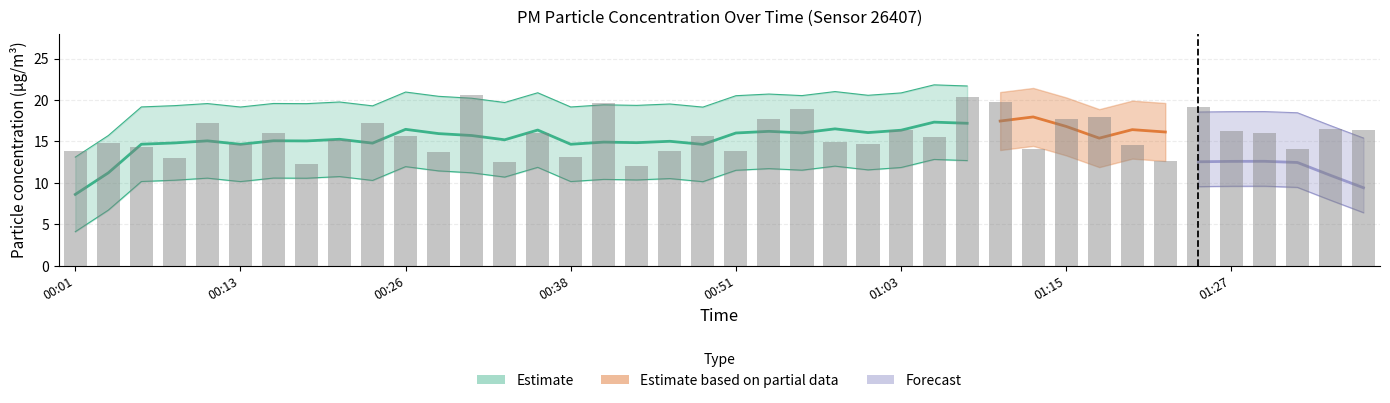

The chart shows a value of 6.1 at 29. True or false?

False